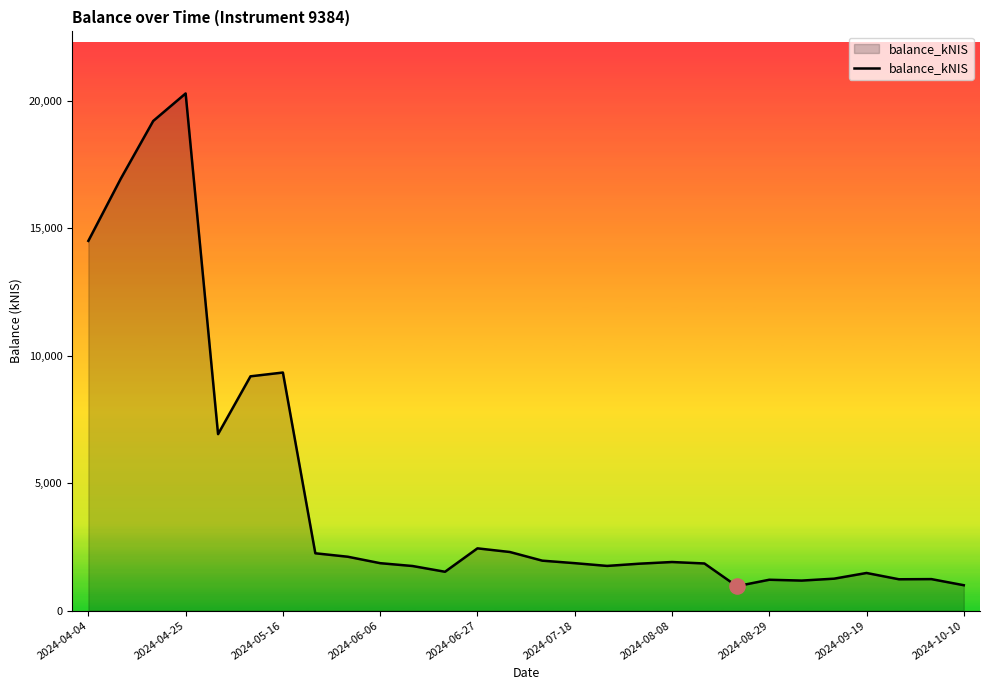

What is the difference between the maximum and minimum values?

19333.5